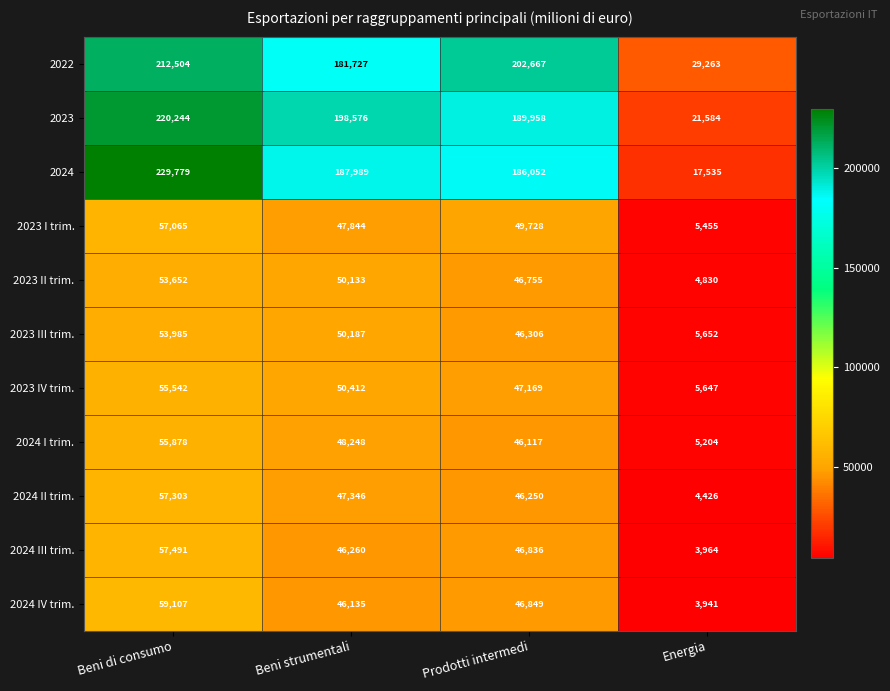

Rank the series at Beni strumentali from highest to lowest value.

2023, 2024, 2022, 2023 IV trim., 2023 III trim., 2023 II trim., 2024 I trim., 2023 I trim., 2024 II trim., 2024 III trim., 2024 IV trim.